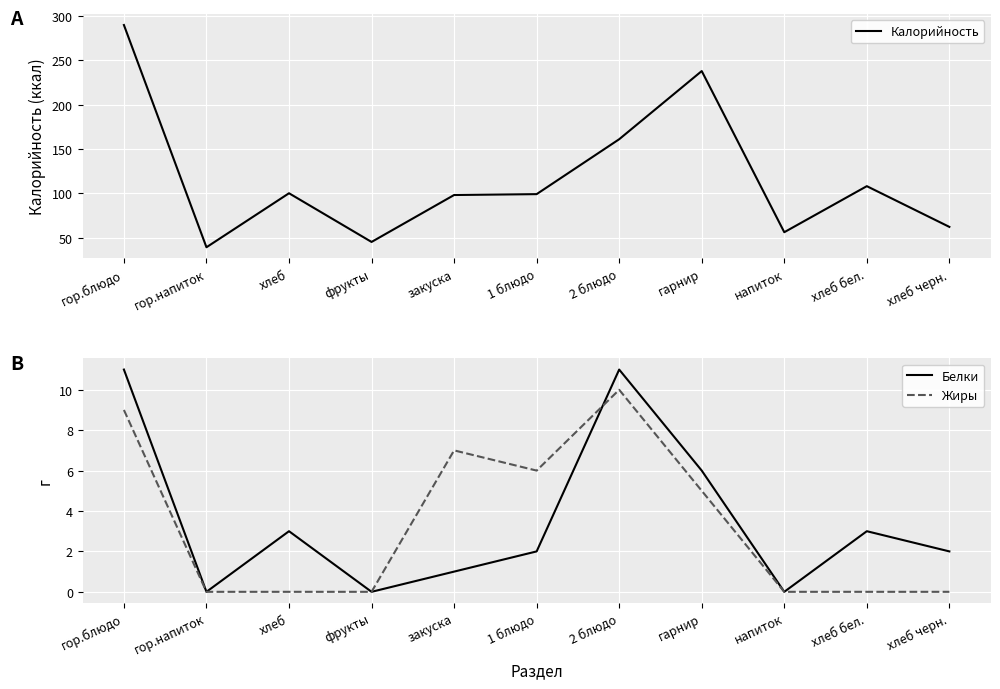

What is the label of the 1st point from the left?

гор.блюдо